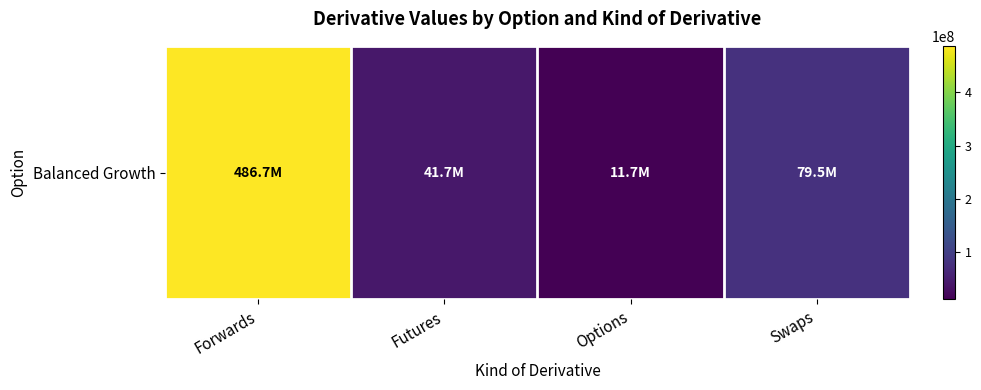

What is the ratio of the value at Options to the value at Swaps?

0.1